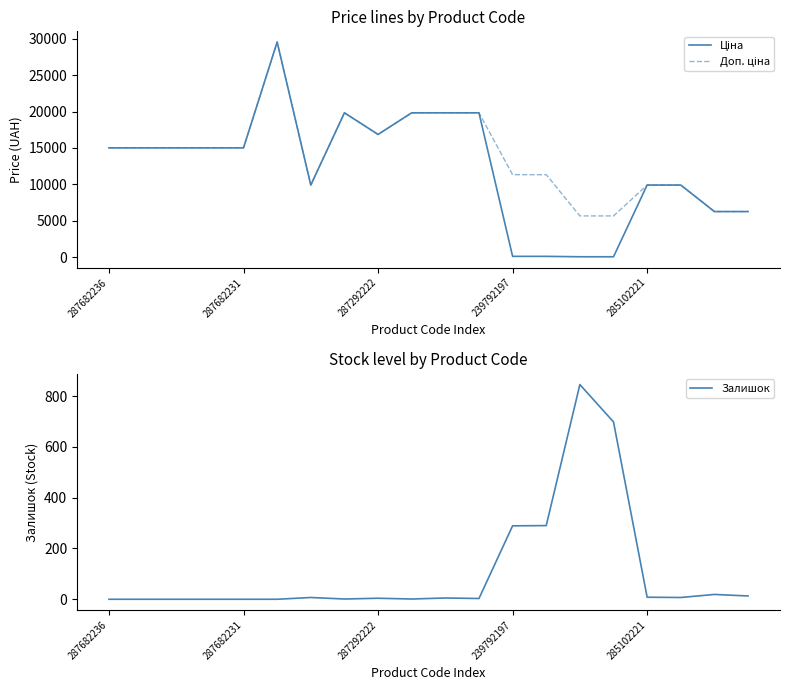

Which series has the widest spread of values?

Ціна